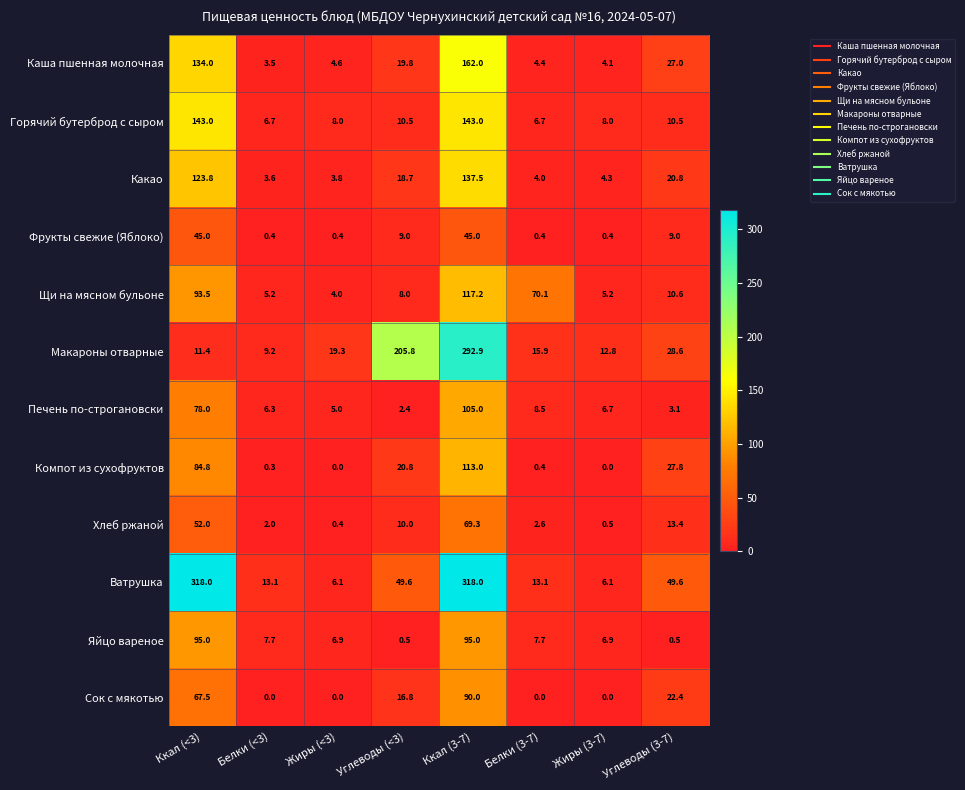

Which series has the largest range (max minus min)?

Ватрушка